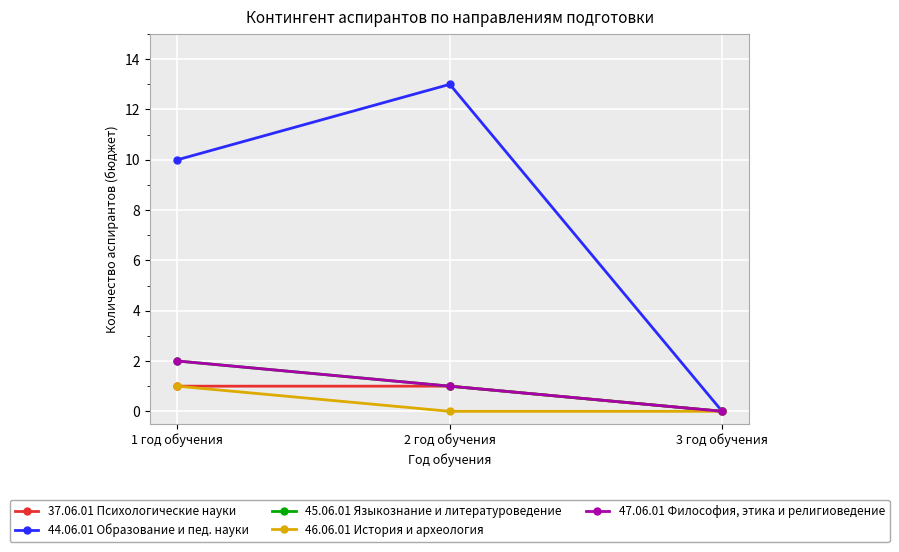

Reading right to left, extract all data points from this chart.

37.06.01 Психологические науки: 3 год обучения=0	2 год обучения=1	1 год обучения=1
44.06.01 Образование и пед. науки: 3 год обучения=0	2 год обучения=13	1 год обучения=10
45.06.01 Языкознание и литературоведение: 3 год обучения=0	2 год обучения=1	1 год обучения=2
46.06.01 История и археология: 3 год обучения=0	2 год обучения=0	1 год обучения=1
47.06.01 Философия, этика и религиоведение: 3 год обучения=0	2 год обучения=1	1 год обучения=2